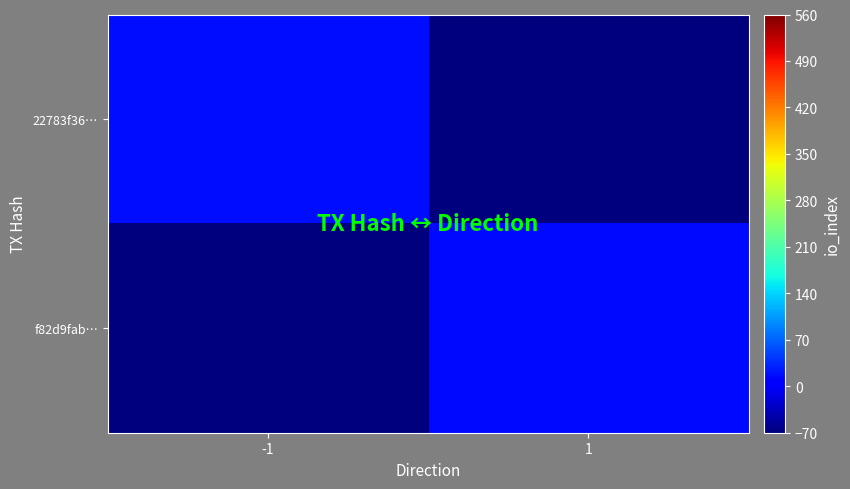

Which has a higher value, -1 or 1?

-1